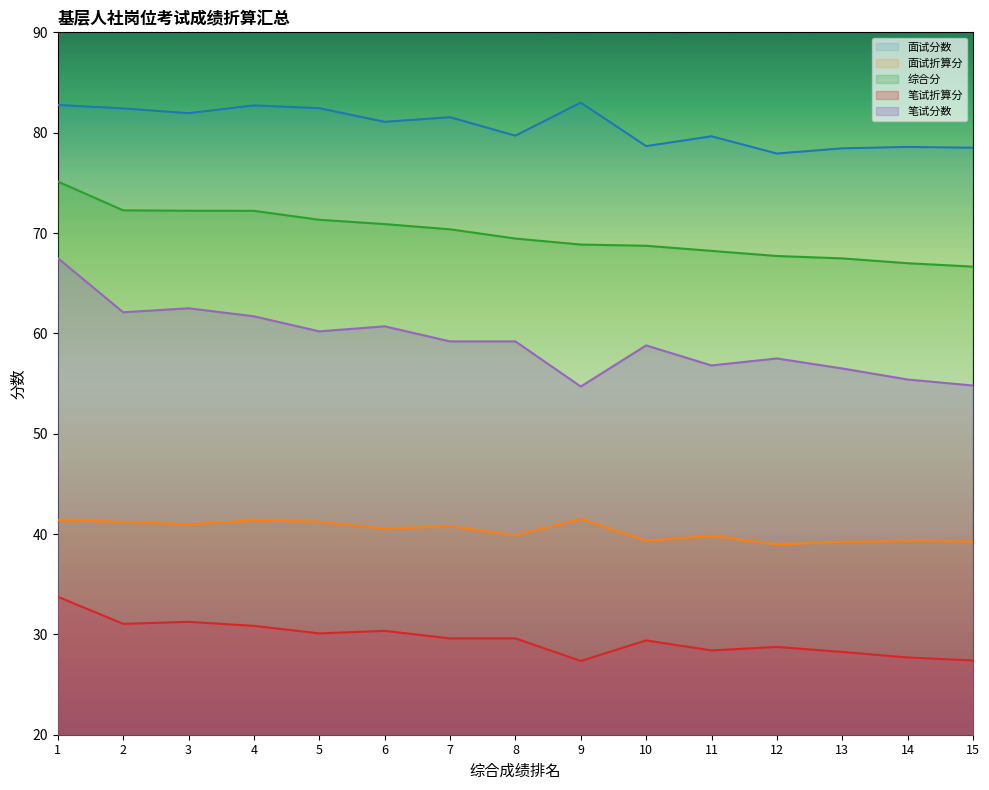

The value of 面试分数 at 15 is 19.1. True or false?

False